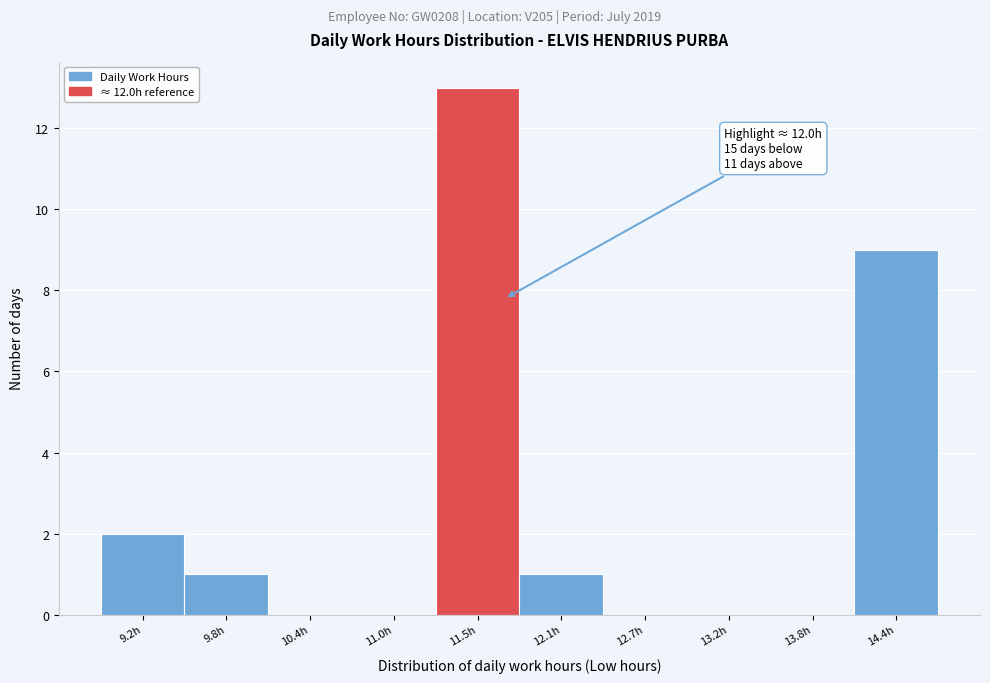

Reading left to right, what are all the values shown in this chart?

9.2h=2	9.8h=1	10.4h=0	11.0h=0	11.5h=13	12.1h=1	12.7h=0	13.2h=0	13.8h=0	14.4h=9